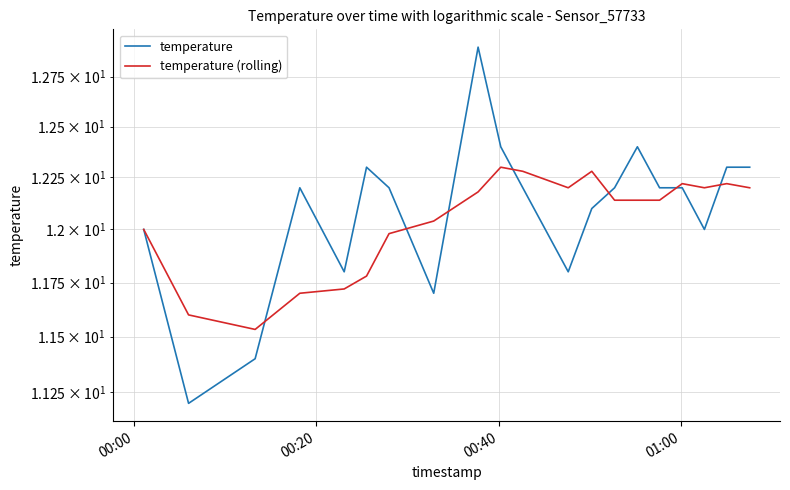

What is the difference between the maximum and minimum values in the temperature (rolling) series?

0.8